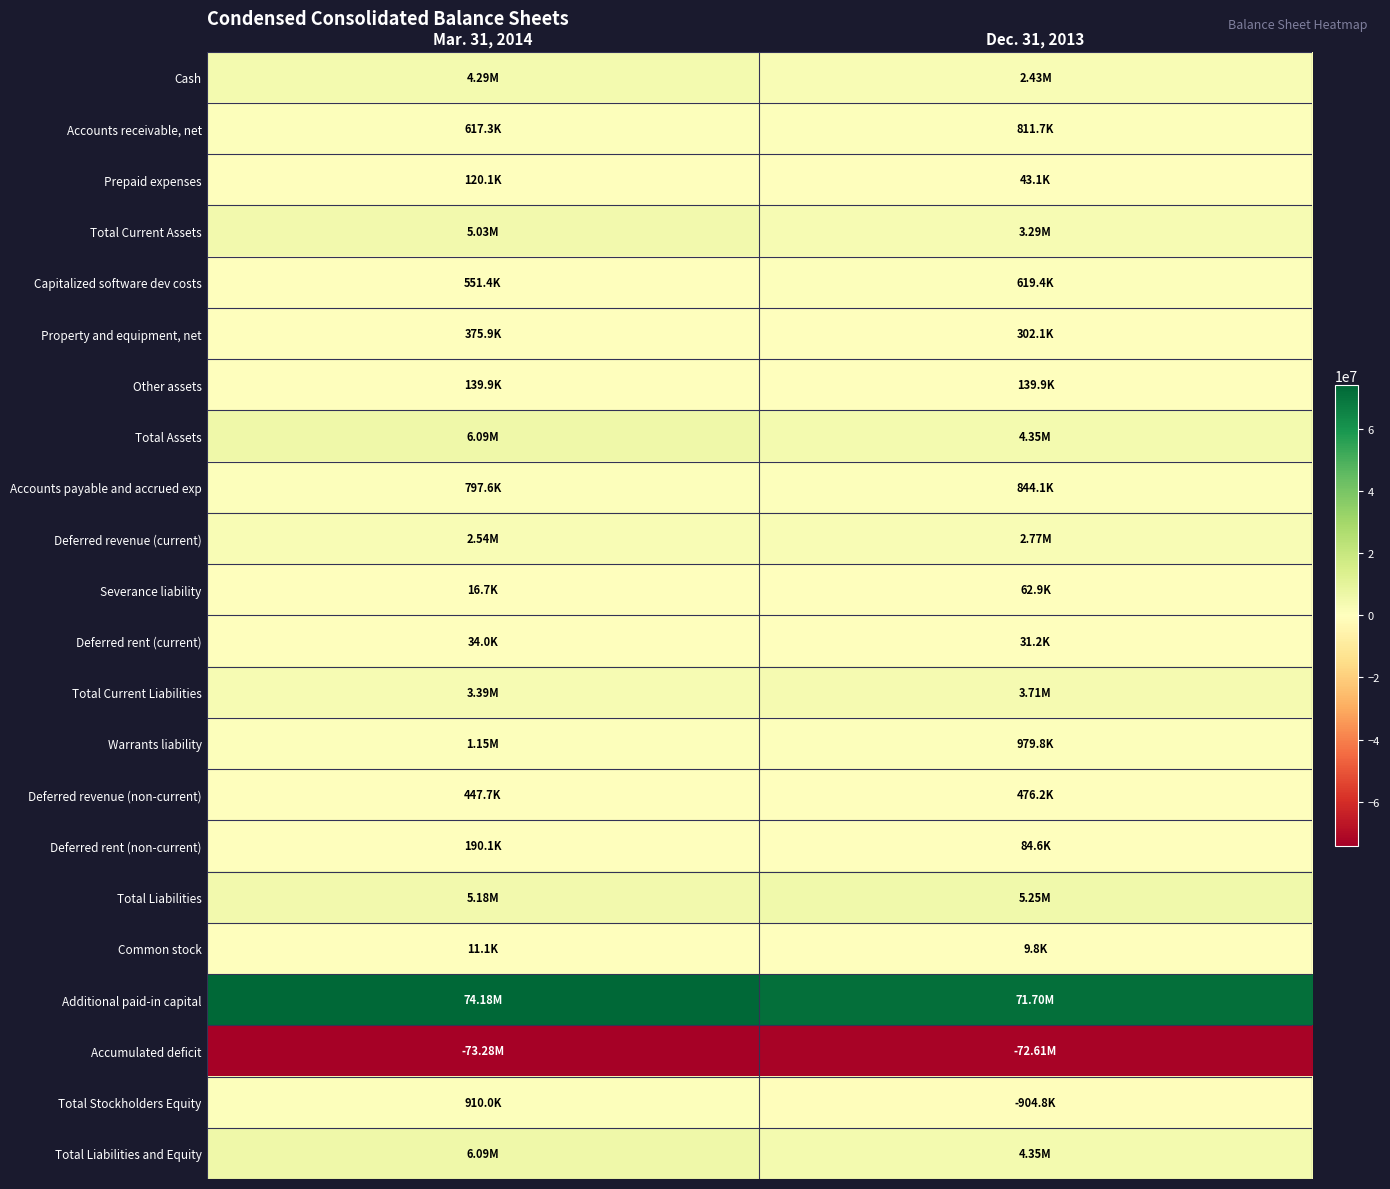

Reading left to right, extract all data points from this chart.

Cash: Mar. 31, 2014=4288000	Dec. 31, 2013=2430700
Accounts receivable, net: Mar. 31, 2014=617300	Dec. 31, 2013=811700
Prepaid expenses: Mar. 31, 2014=120100	Dec. 31, 2013=43100
Total Current Assets: Mar. 31, 2014=5025400	Dec. 31, 2013=3285500
Capitalized software dev costs: Mar. 31, 2014=551400	Dec. 31, 2013=619400
Property and equipment, net: Mar. 31, 2014=375900	Dec. 31, 2013=302100
Other assets: Mar. 31, 2014=139900	Dec. 31, 2013=139900
Total Assets: Mar. 31, 2014=6092600	Dec. 31, 2013=4346900
Accounts payable and accrued exp: Mar. 31, 2014=797600	Dec. 31, 2013=844100
Deferred revenue (current): Mar. 31, 2014=2544200	Dec. 31, 2013=2772900
Severance liability: Mar. 31, 2014=16700	Dec. 31, 2013=62900
Deferred rent (current): Mar. 31, 2014=34000	Dec. 31, 2013=31200
Total Current Liabilities: Mar. 31, 2014=3392500	Dec. 31, 2013=3711100
Warrants liability: Mar. 31, 2014=1152300	Dec. 31, 2013=979800
Deferred revenue (non-current): Mar. 31, 2014=447700	Dec. 31, 2013=476200
Deferred rent (non-current): Mar. 31, 2014=190100	Dec. 31, 2013=84600
Total Liabilities: Mar. 31, 2014=5182600	Dec. 31, 2013=5251700
Common stock: Mar. 31, 2014=11100	Dec. 31, 2013=9800
Additional paid-in capital: Mar. 31, 2014=74183300	Dec. 31, 2013=71697300
Accumulated deficit: Mar. 31, 2014=-73284400	Dec. 31, 2013=-72611900
Total Stockholders Equity: Mar. 31, 2014=910000	Dec. 31, 2013=-904800
Total Liabilities and Equity: Mar. 31, 2014=6092600	Dec. 31, 2013=4346900